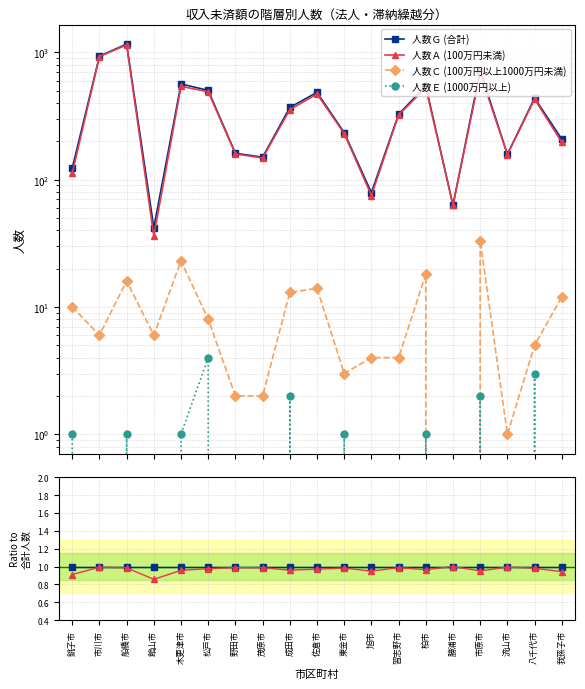

Which has a higher value, 野田市 or 船橋市?

野田市